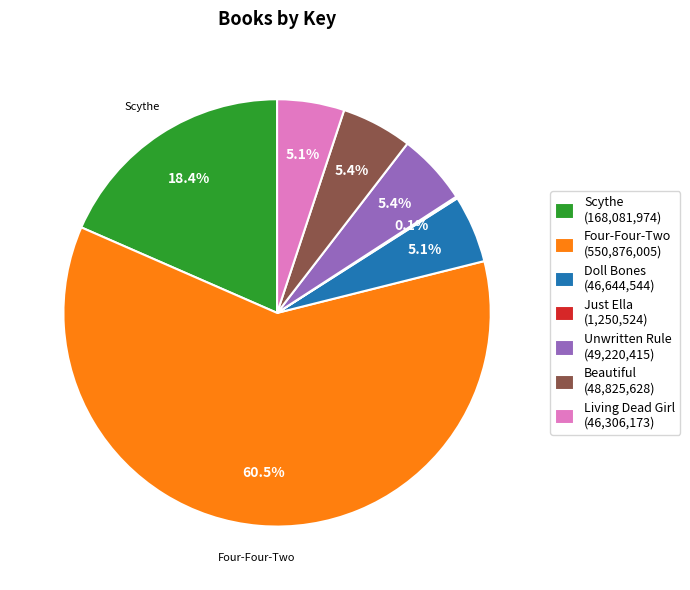

What percentage is NOT represented by Living Dead Girl?

94.9%